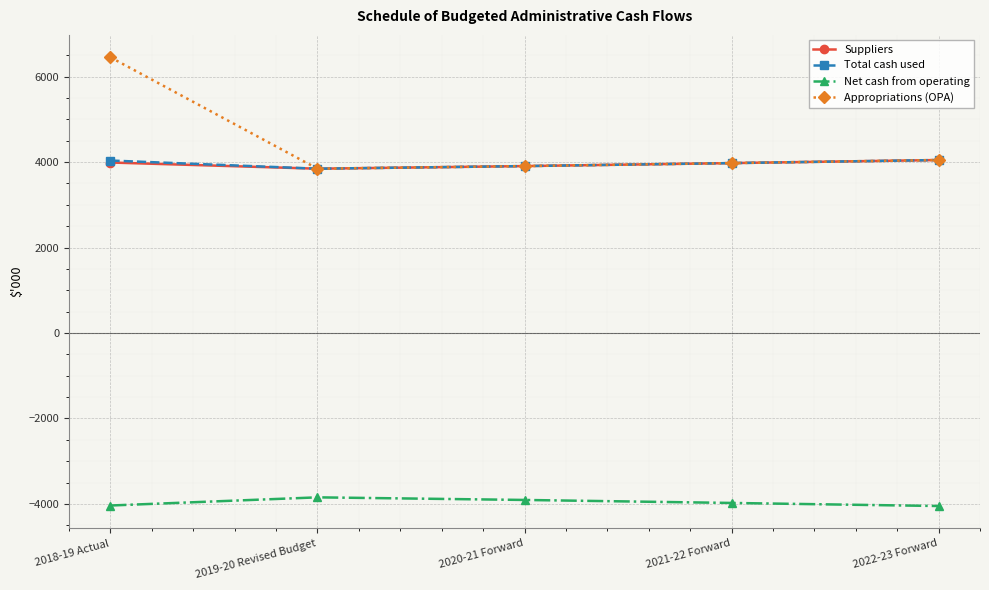

What is the sum of the Net cash from operating values at 2020-21 Forward and 2021-22 Forward?

-7882